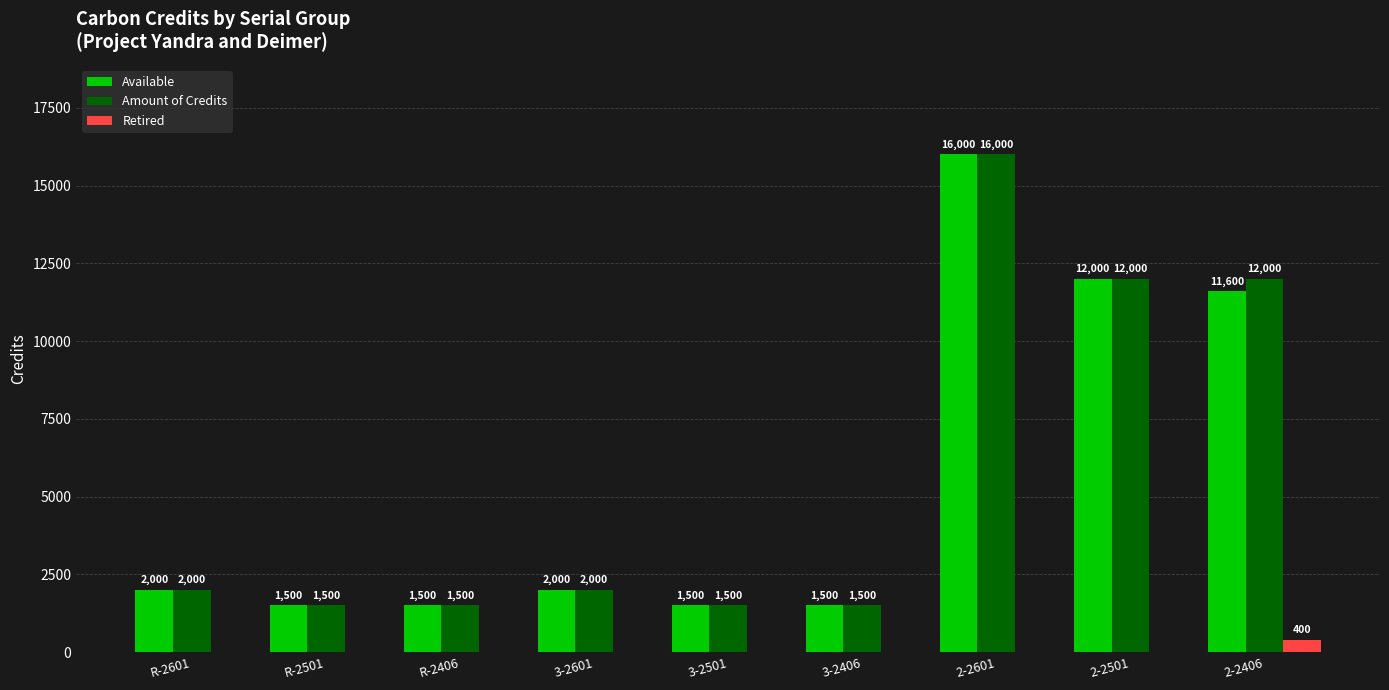

What is the approximate value of Amount of Credits at R-2501?

1500